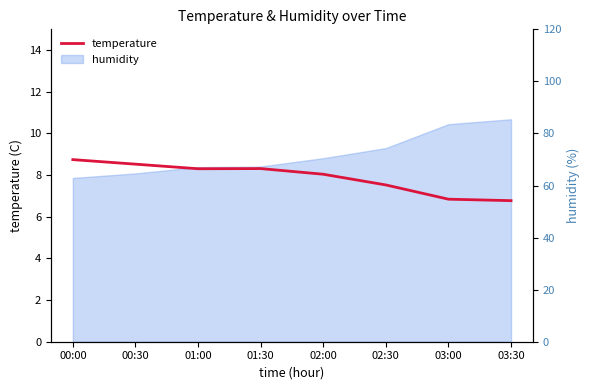

Which has a higher value, 02:00 or 02:30?

02:00